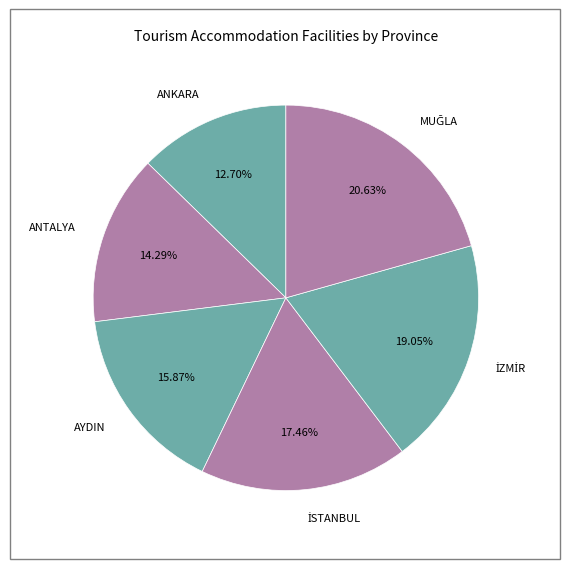

What is the smallest slice in the pie chart?

ANKARA